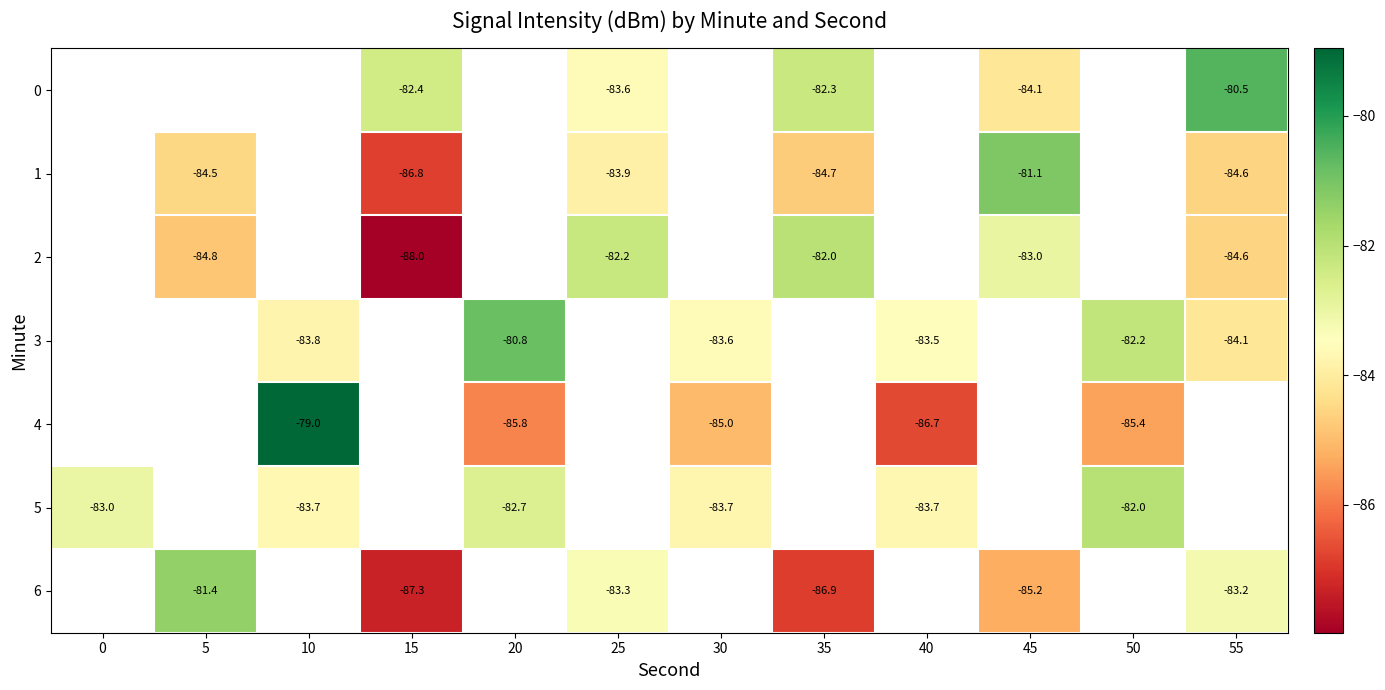

What is the sum of the 0 values at 35 and 45?

-166.4